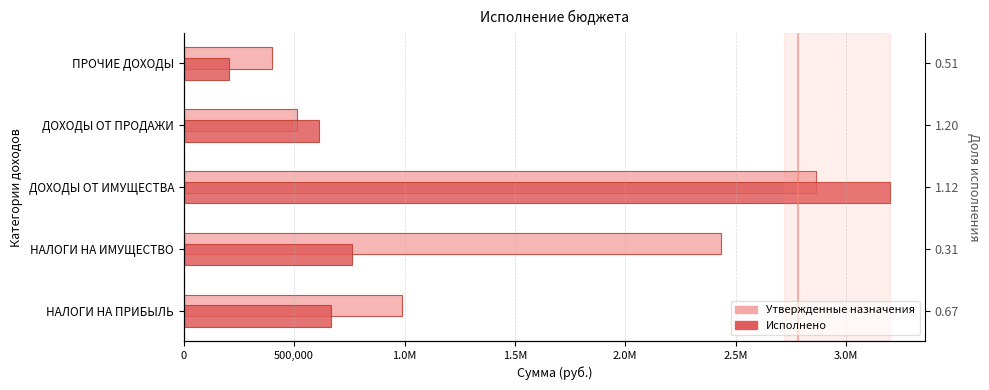

What is the highest value of the Исполнено series?

3198370.0